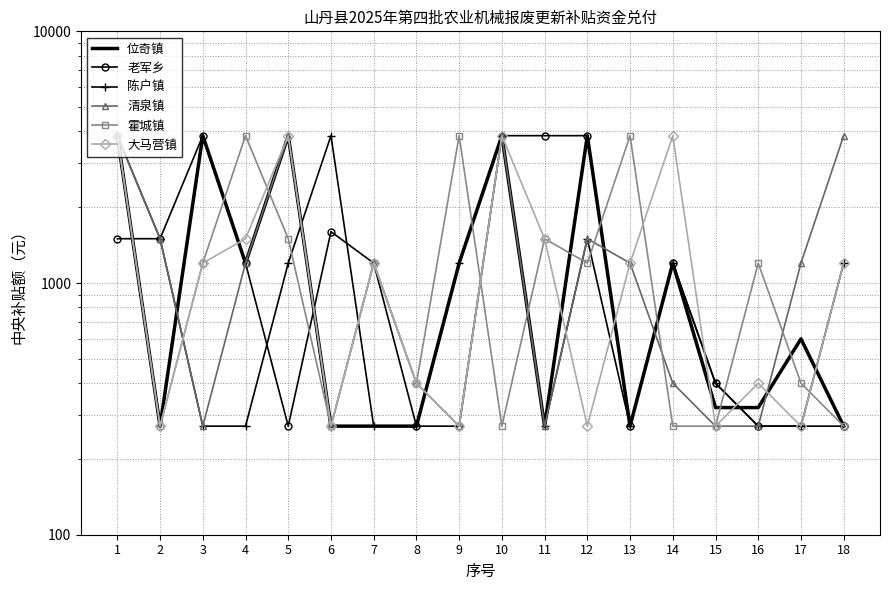

How many interior local valleys does the 清泉镇 series have?

4